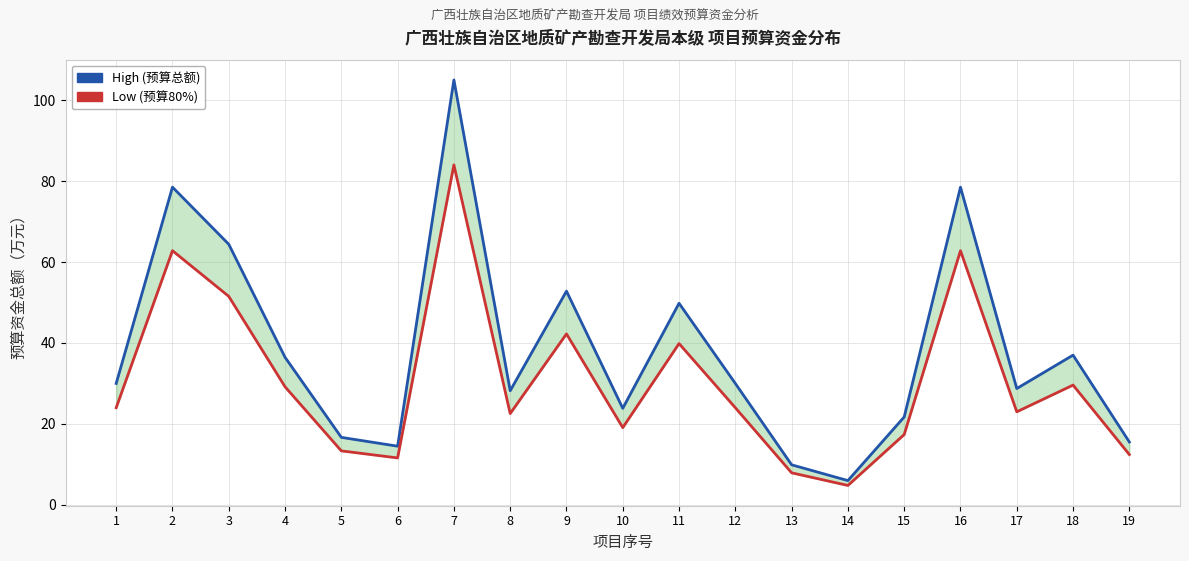

The Low (预算80%) series shows 24.0 at 1. True or false?

True